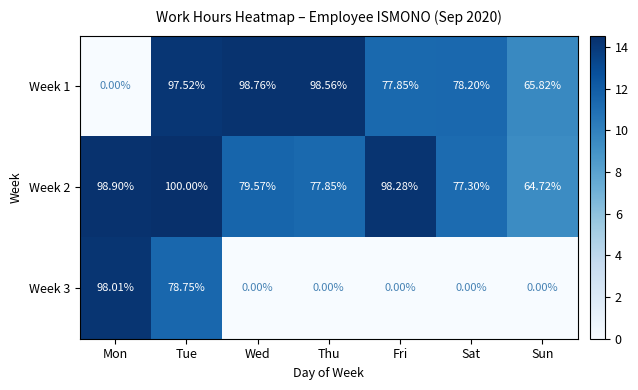

At which label is Week 1 closest to 49?

Sun